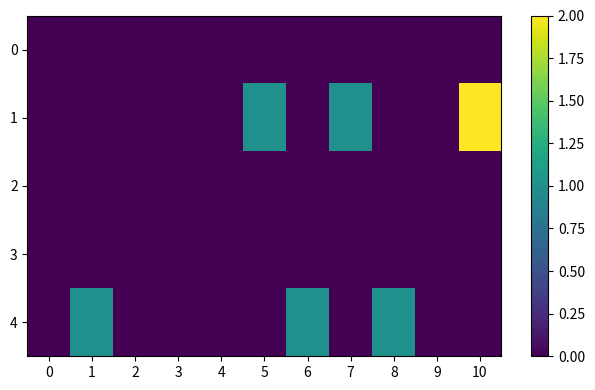

Which label corresponds to the largest value in the chart?

10